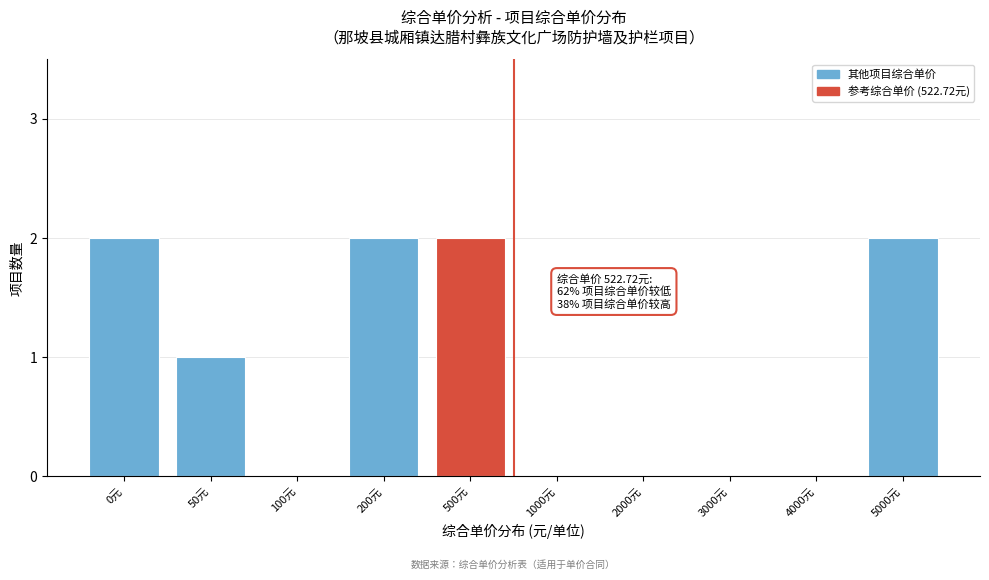

Reading left to right, extract all data points from this chart.

0元=2	50元=1	100元=0	200元=2	500元=2	1000元=0	2000元=0	3000元=0	4000元=0	5000元=2